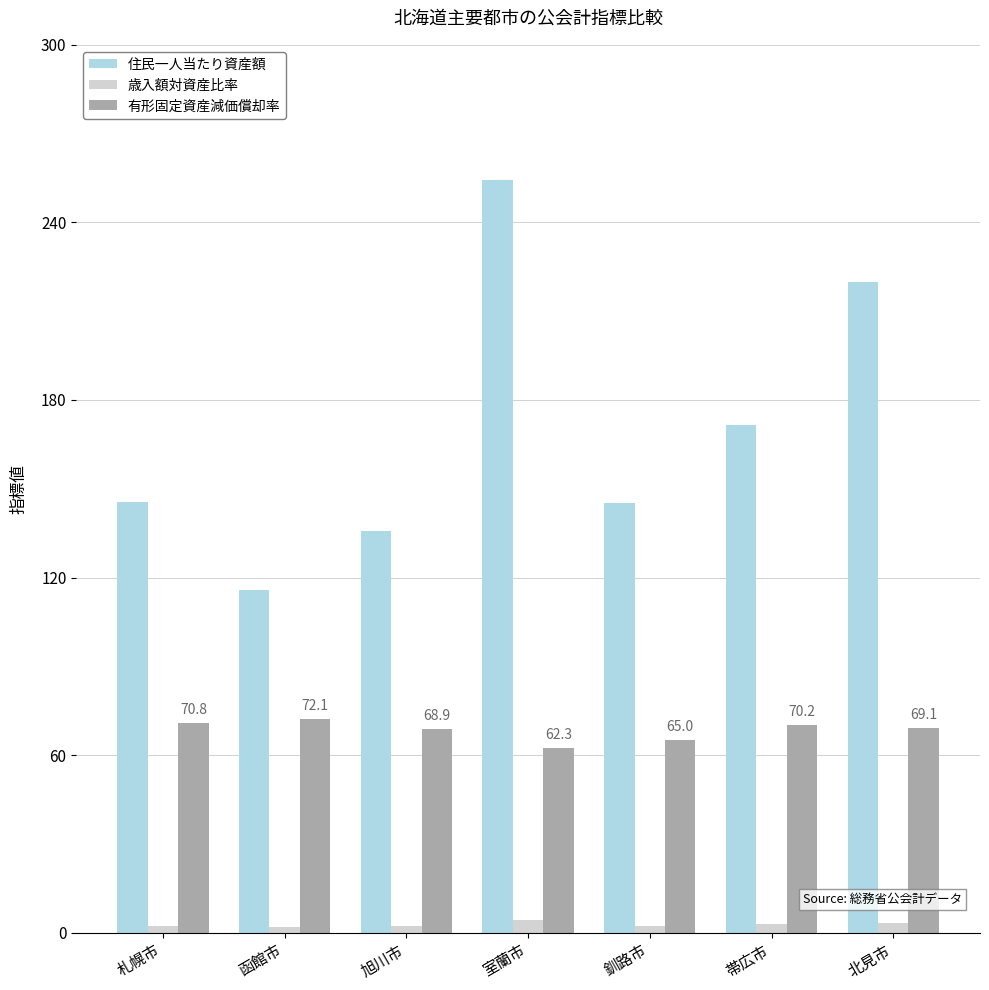

What is the difference between the 歳入額対資産比率 values at 釧路市 and 函館市?

0.4